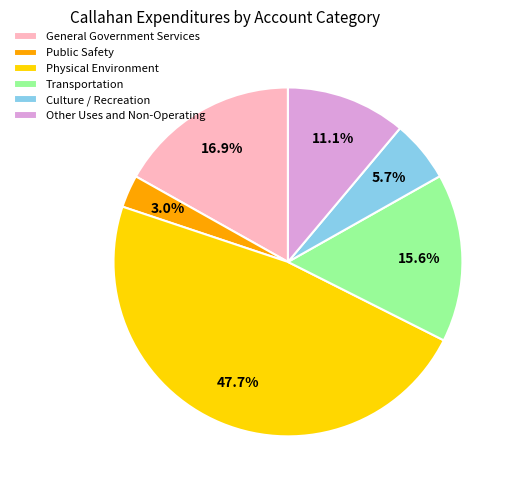

Rank the categories by value from highest to lowest.

Physical Environment, General Government Services, Transportation, Other Uses and Non-Operating, Culture / Recreation, Public Safety